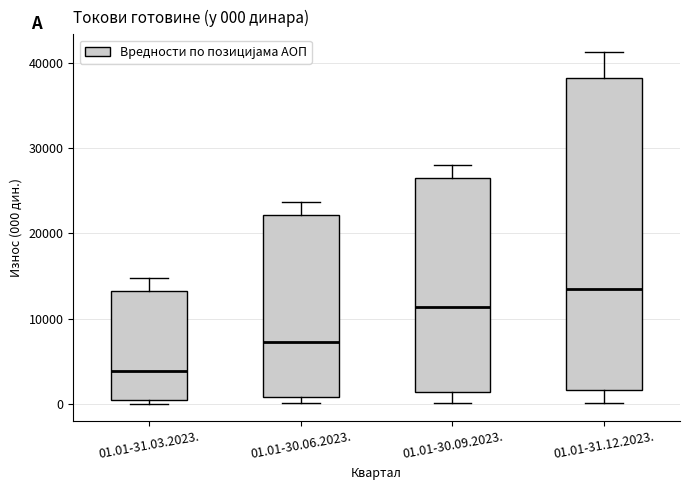

Which box has the lowest median line?

01.01-31.03.2023.